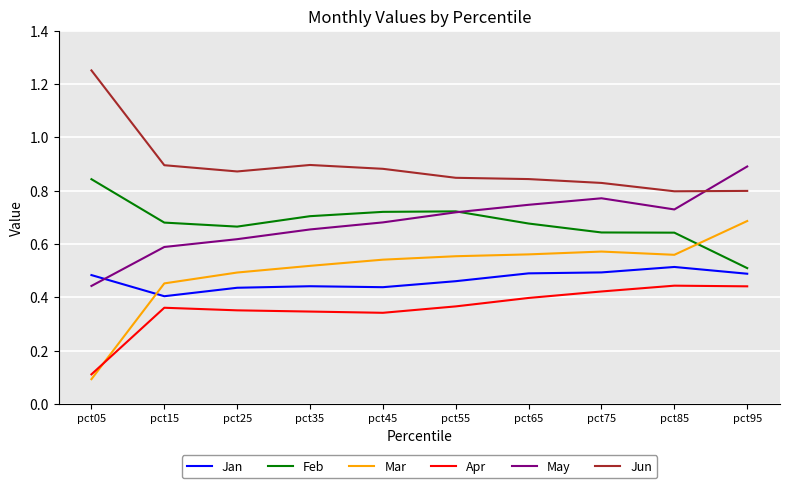

Which series has the largest range (max minus min)?

Mar